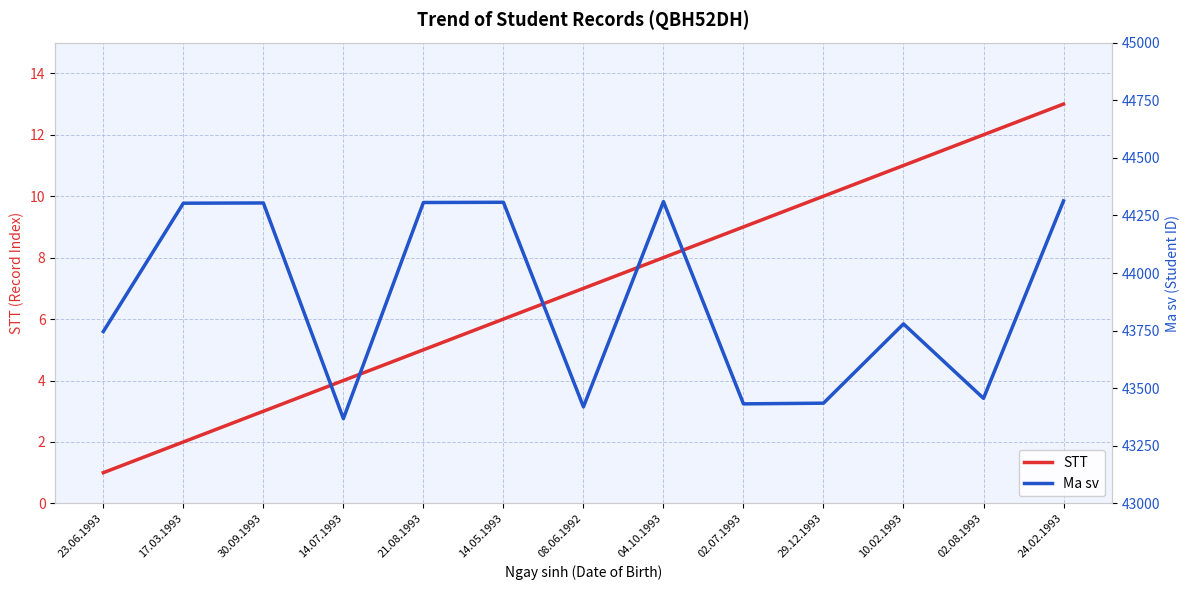

How many data points in STT are less than 7?

6